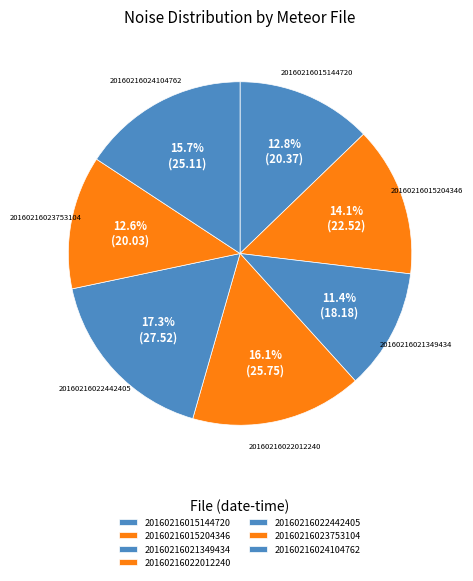

Which slice is the largest?

20160216022442405